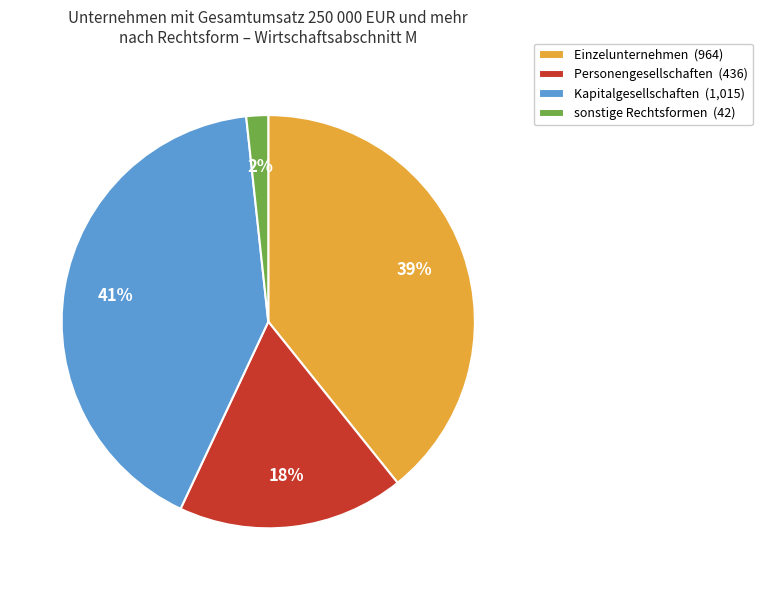

Which has a higher value, sonstige Rechtsformen or Kapitalgesellschaften?

Kapitalgesellschaften